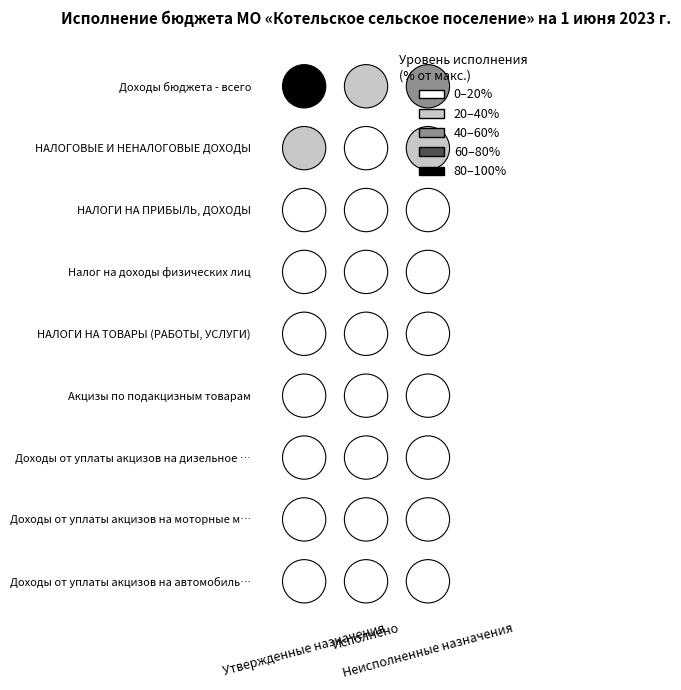

Reading left to right, what are all the values shown in this chart?

Доходы бюджета - всего: 54791220.0	21807638.4	32983581.6
НАЛОГОВЫЕ И НЕНАЛОГОВЫЕ ДОХОДЫ: 19608300.0	6048990.0	13667437.9
НАЛОГИ НА ПРИБЫЛЬ, ДОХОДЫ: 3699200.0	1846953.6	2133166.6
Налог на доходы физических лиц: 3699200.0	1846953.6	2133166.6
НАЛОГИ НА ТОВАРЫ (РАБОТЫ, УСЛУГИ): 6522900.0	2688133.5	3662074.2
Акцизы по подакцизным товарам: 6522900.0	2688133.5	3662074.2
Доходы от уплаты акцизов на дизельное топливо: 2766900.0	1386009.6	1380890.4
Доходы от уплаты акцизов на моторные масла: 64700.0	6877.1	57822.9
Доходы от уплаты акцизов на автомобильный бензин: 3691300.0	1467939.1	2223360.9